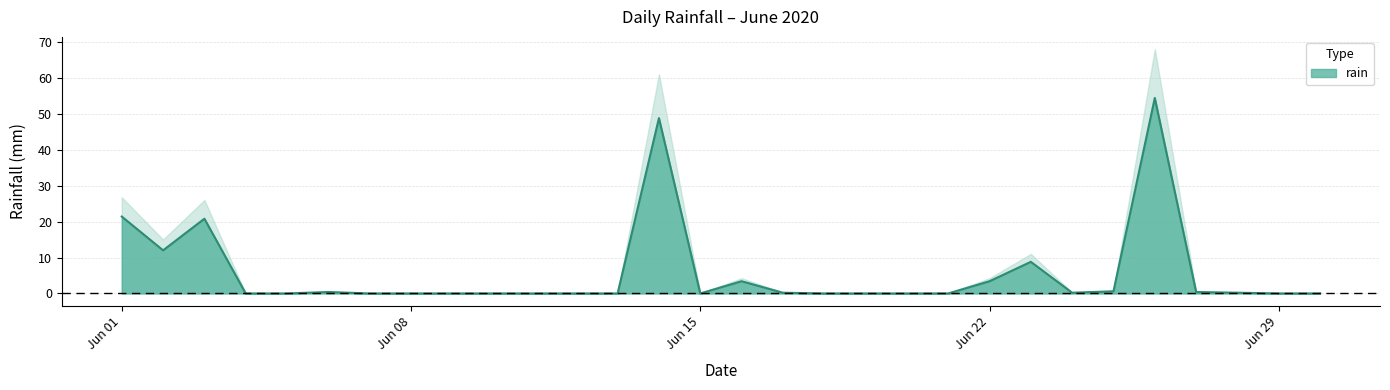

The rain series shows 3.4 at Jun 22. True or false?

True